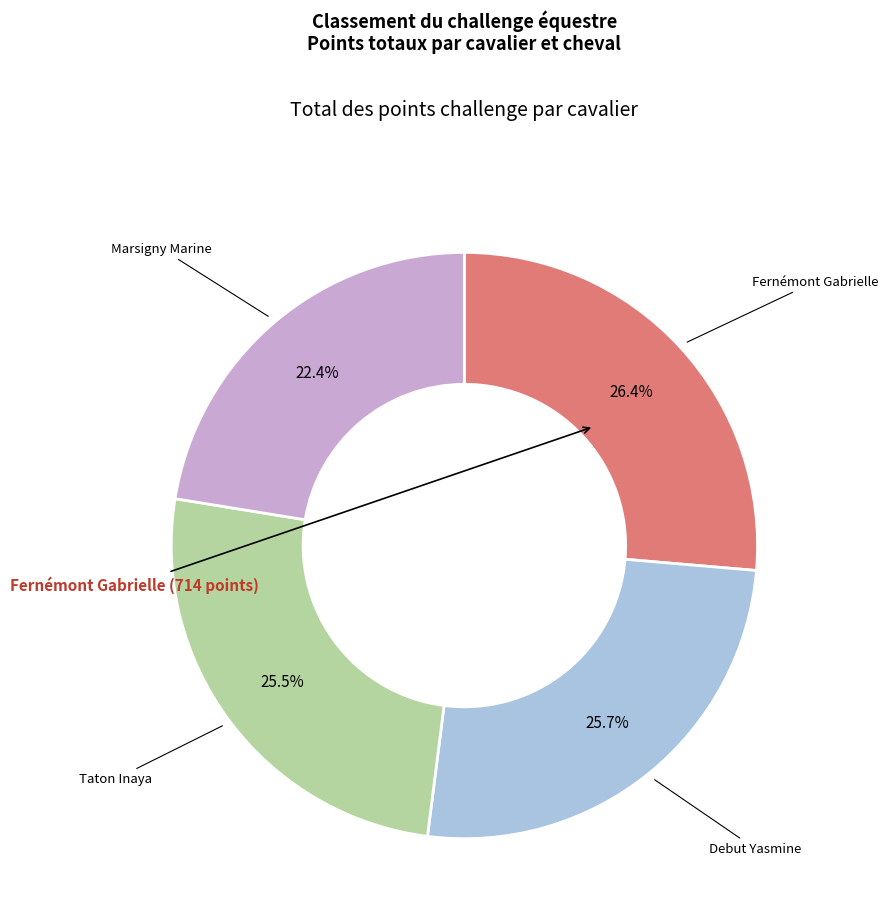

Count the number of slices in the pie.

4